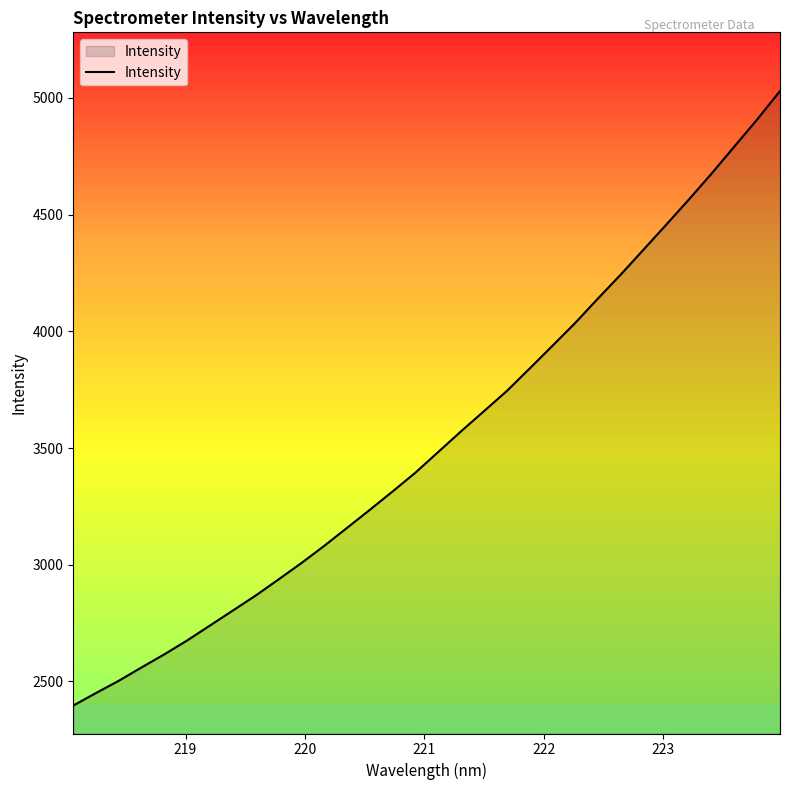

What is the smallest value displayed?

2397.1